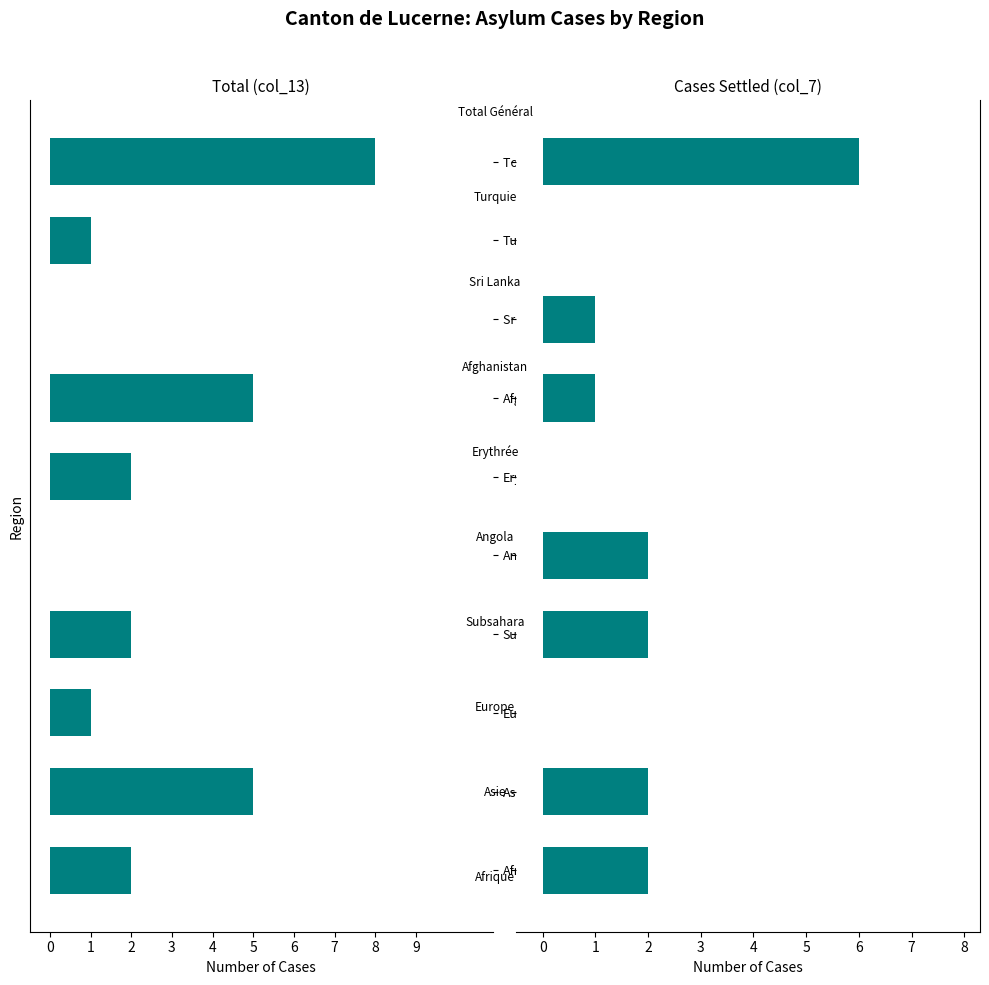

How many values in col_13 are below zero?

8